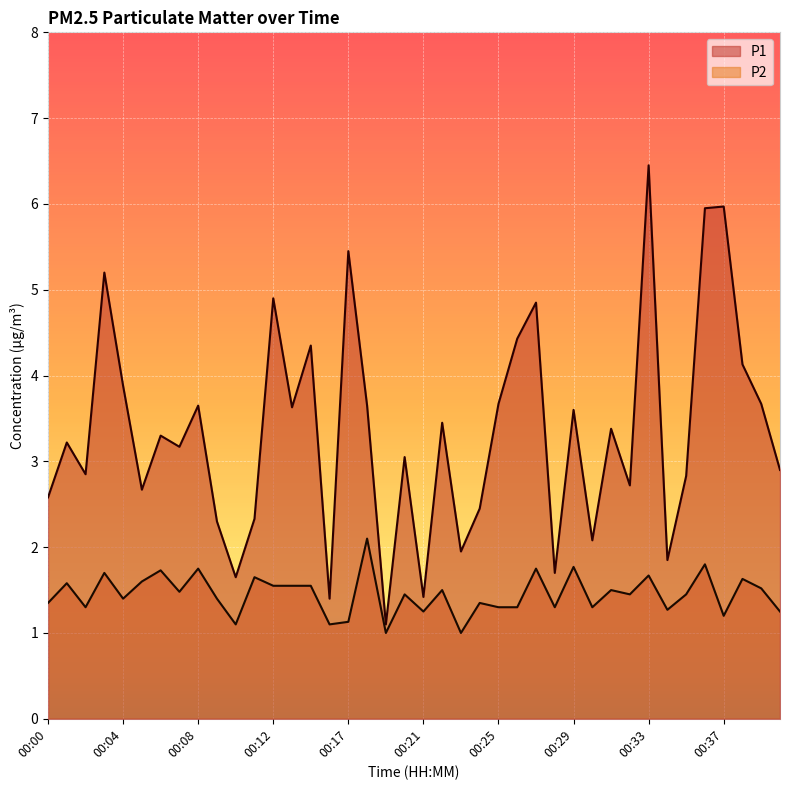

True or false: P1 has a value of 2.9 at 00:02.

True